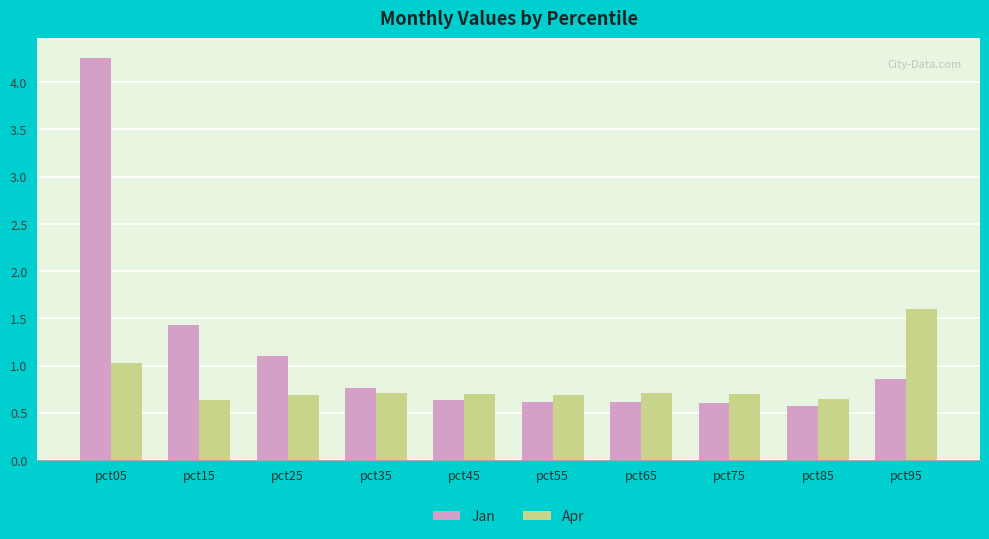

What is the total value across all series at pct65?

1.3